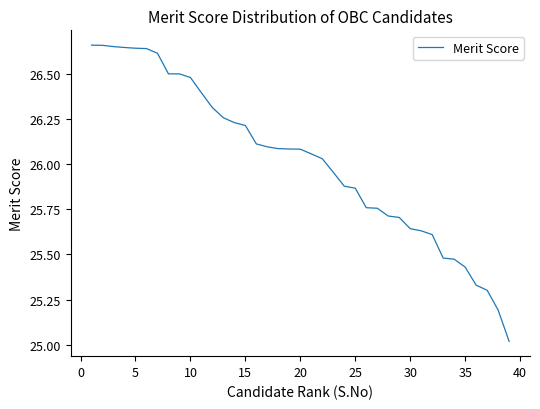

True or false: the data shows 14.8 at 25.

False